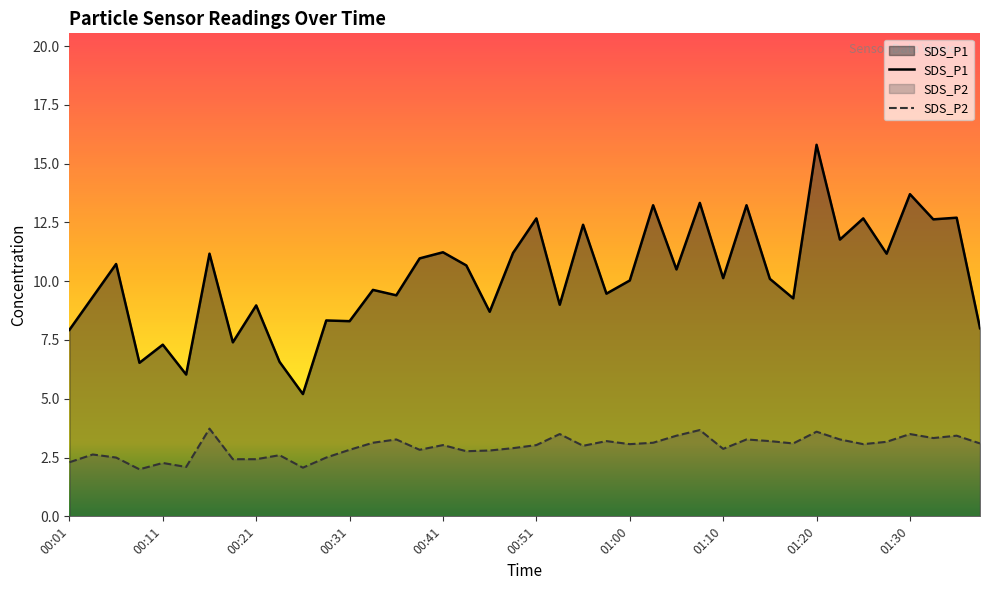

What is the highest value of the SDS_P2 series?

3.7